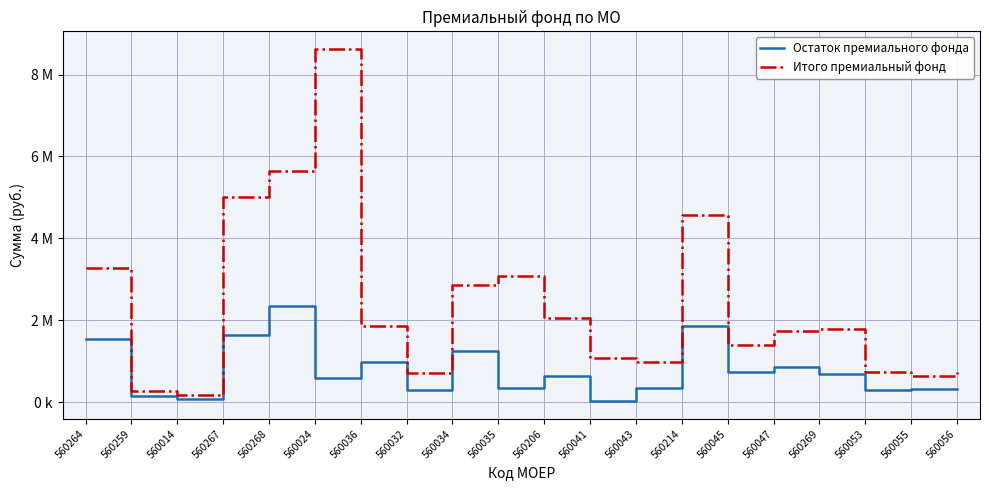

Does the chart have visible grid lines?

Yes